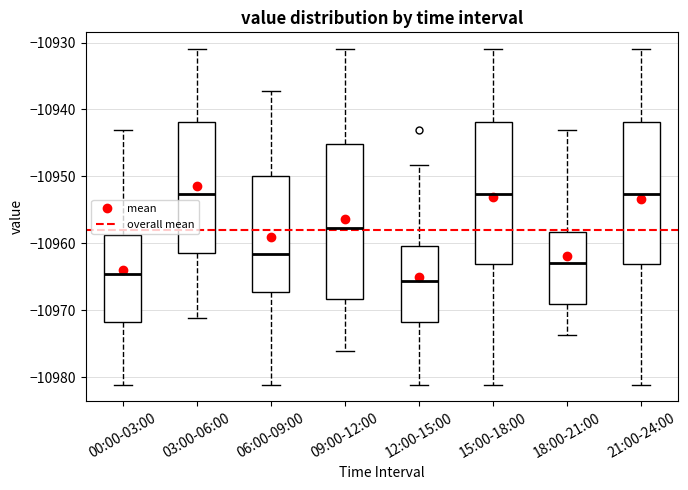

Where does the median line of the box for 00:00-03:00 sit on the y-axis? The values are not printed on the chart, so give them approximately, as read against the axis.

-10965